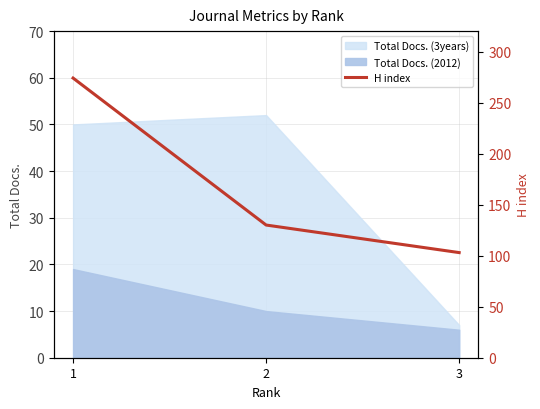

What is the value of the 1st point from the left?

274